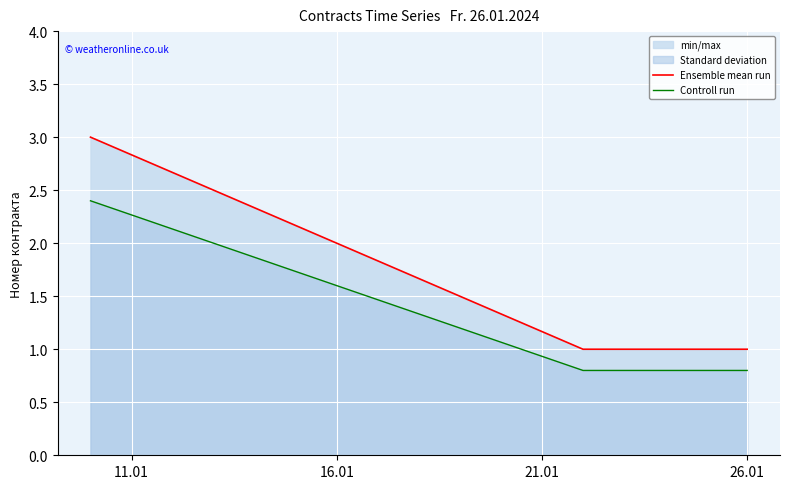

How many data points in Ensemble mean run are above 1?

1